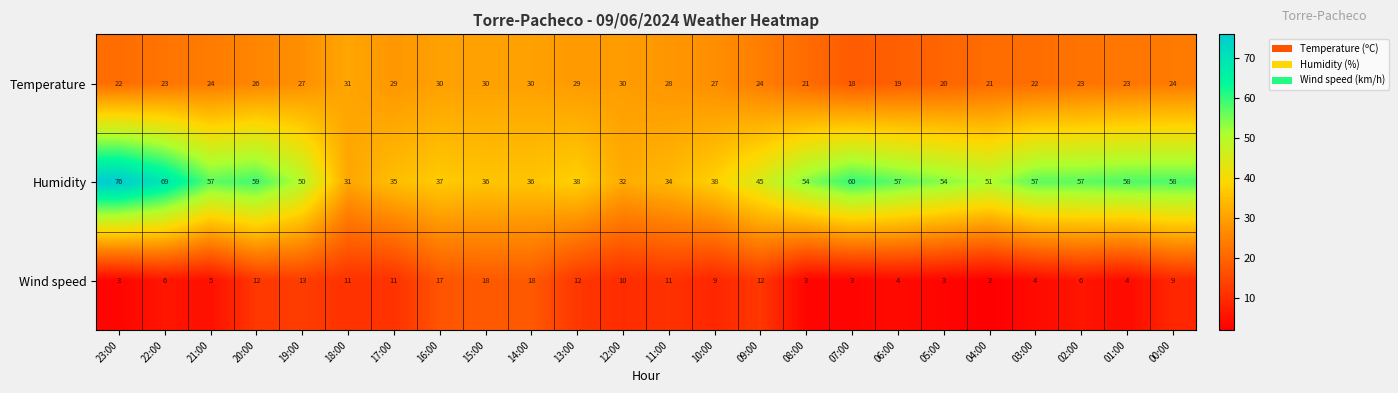

At which label is Wind speed closest to 10?

12:00